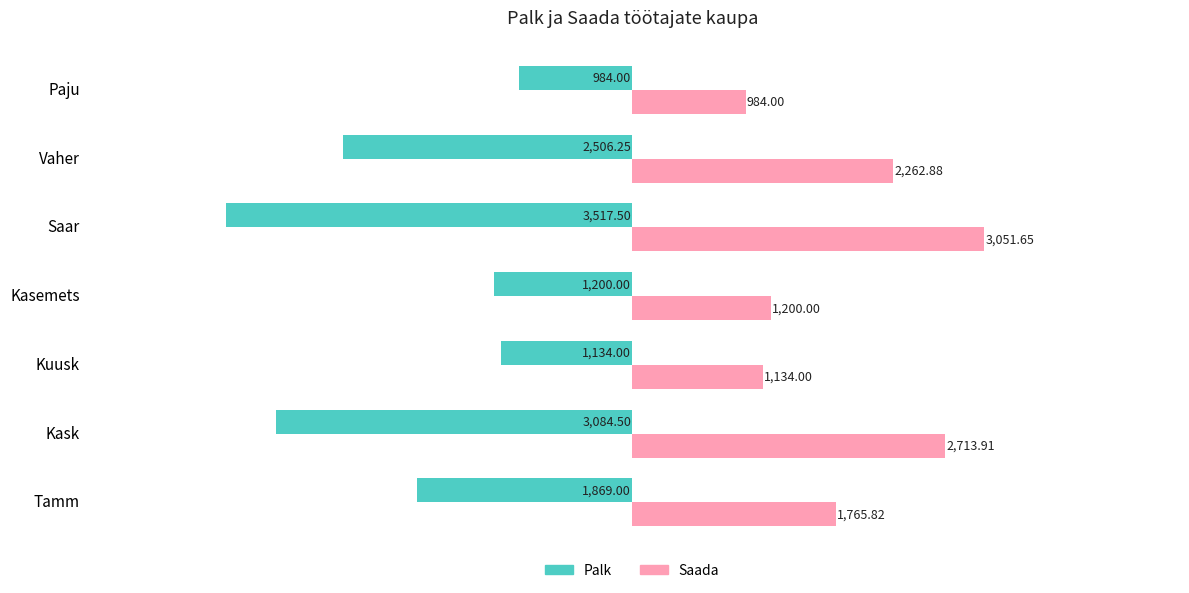

What is the difference between the second highest and second lowest values in the Saada series?

1579.9